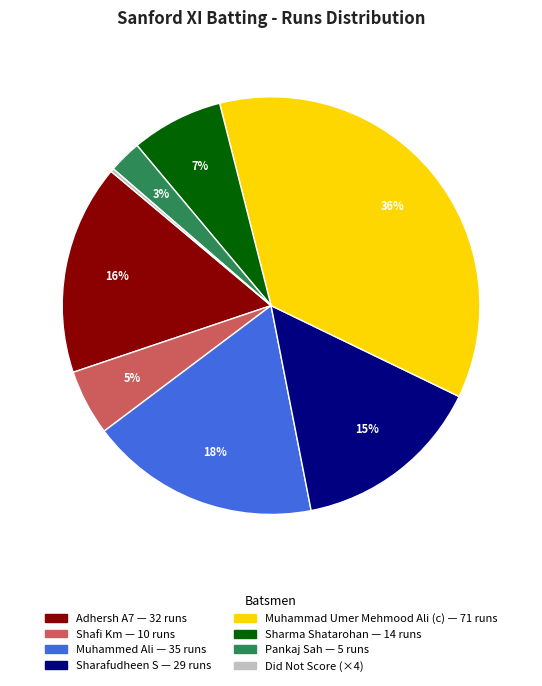

Is there any slice that represents more than half of the pie?

No